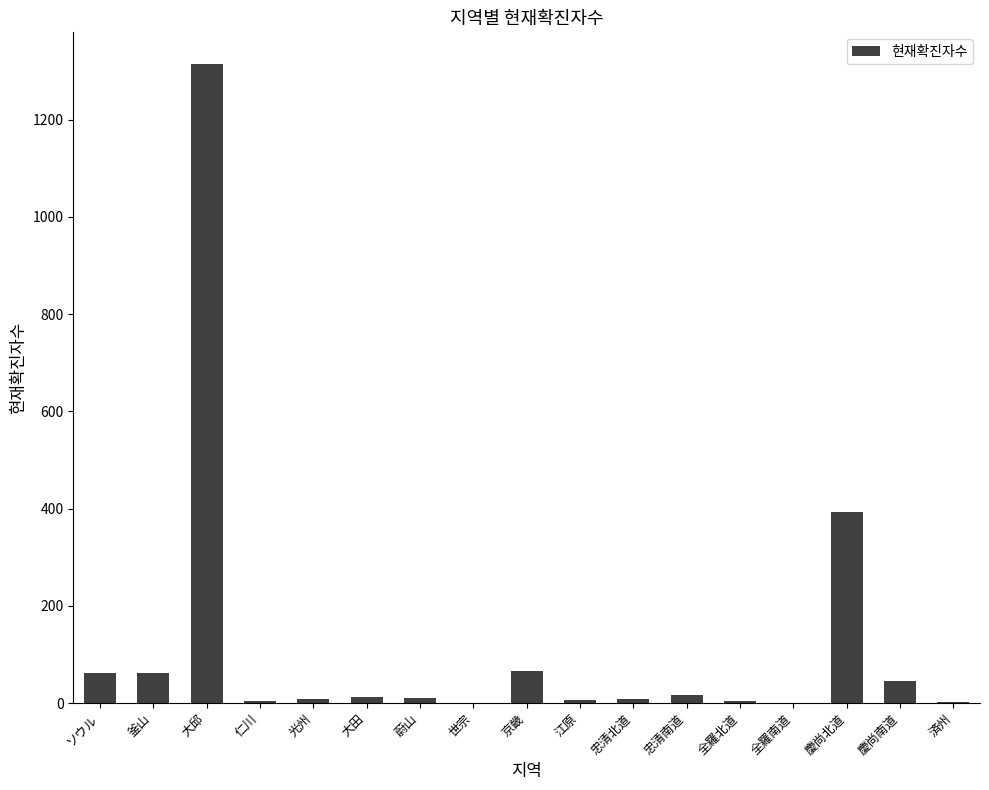

Is it true that the value at 大邱 is 277?

False